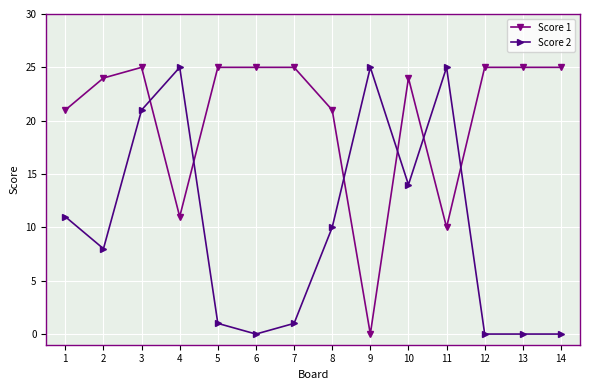

Rank the series at 1 from highest to lowest value.

Score 1, Score 2